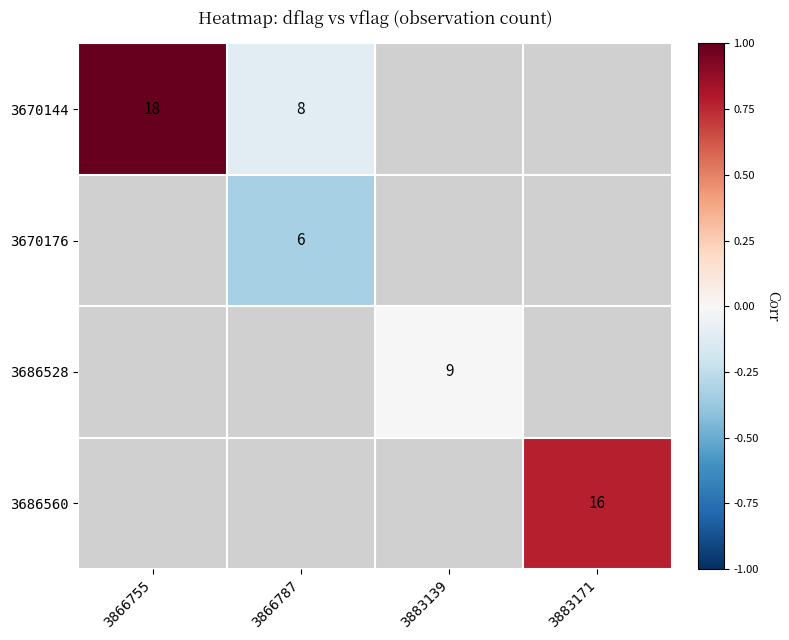

The 3686560 series shows 16 at 3883171. True or false?

True